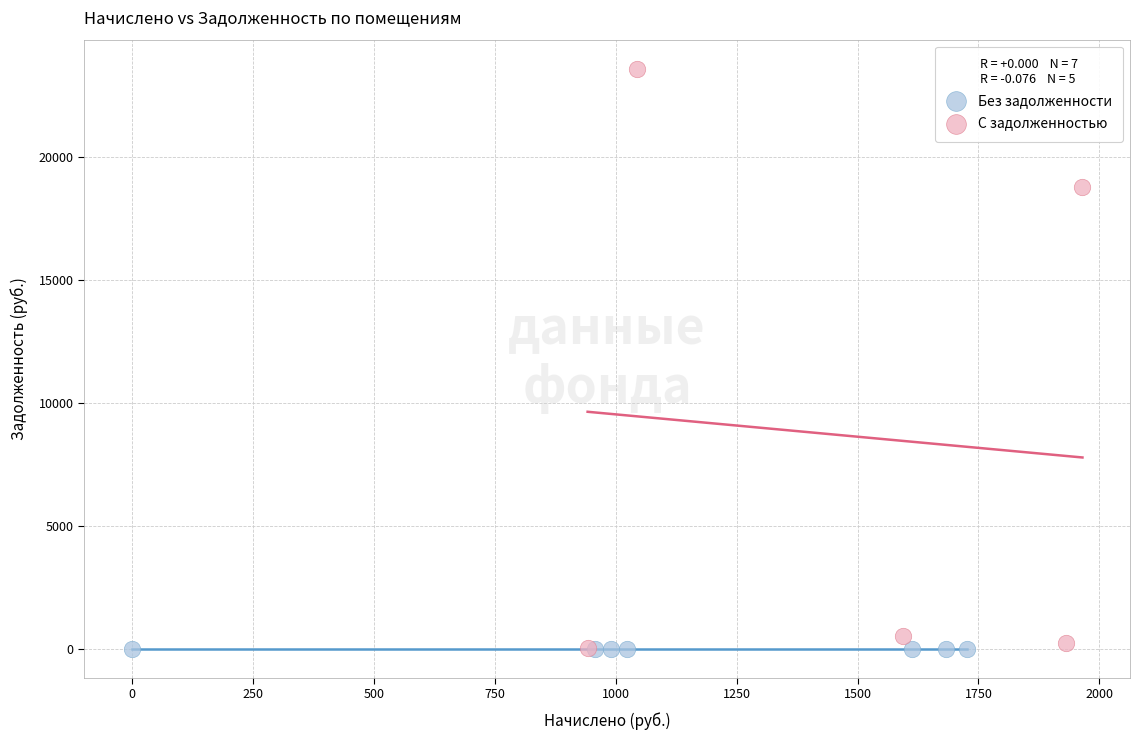

Which series reaches the maximum Y coordinate?

С задолженностью